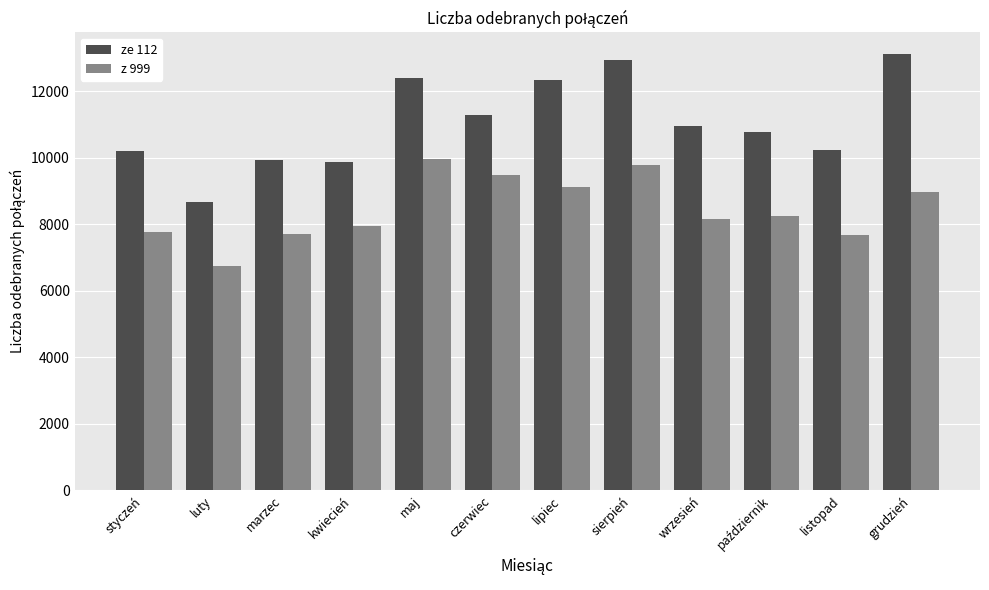

What is the total value across all series at lipiec?

21463